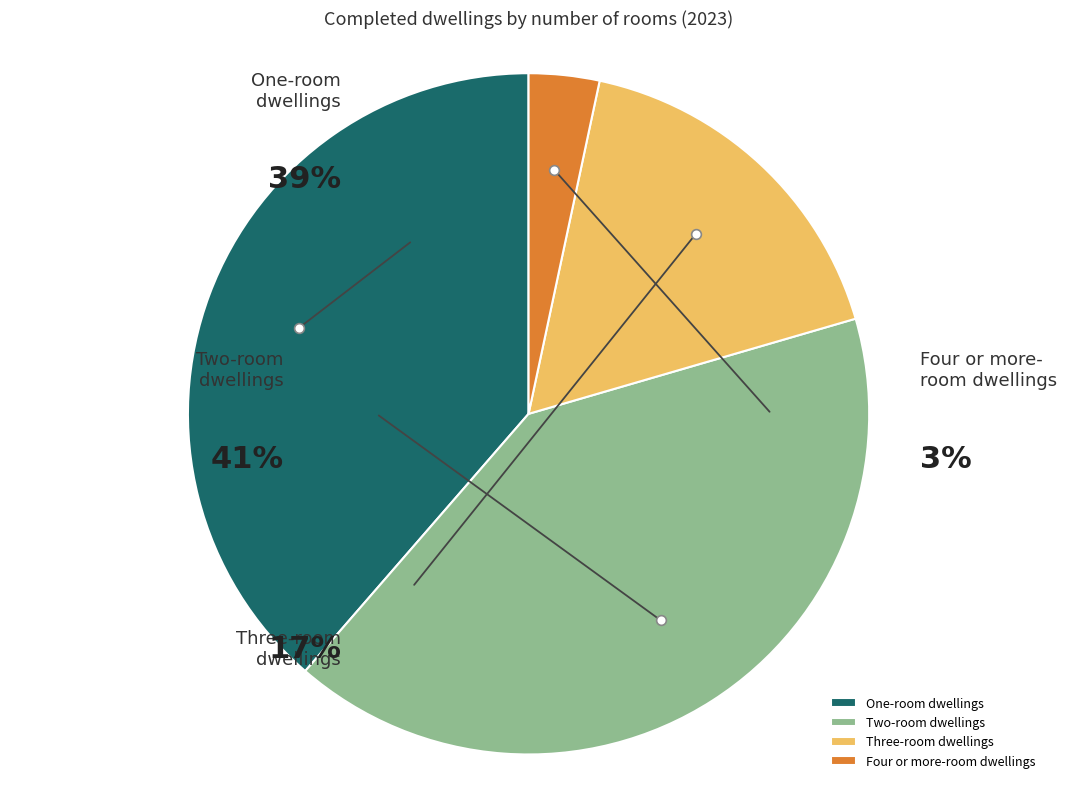

To the nearest percent, what portion does Two-room dwellings represent?

41%